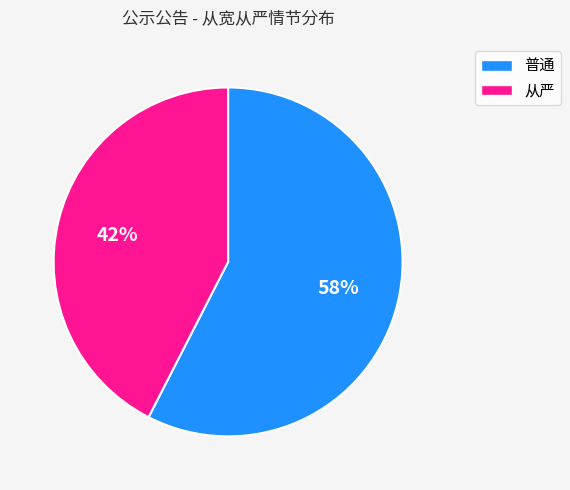

Is 从严 the majority of the pie?

No